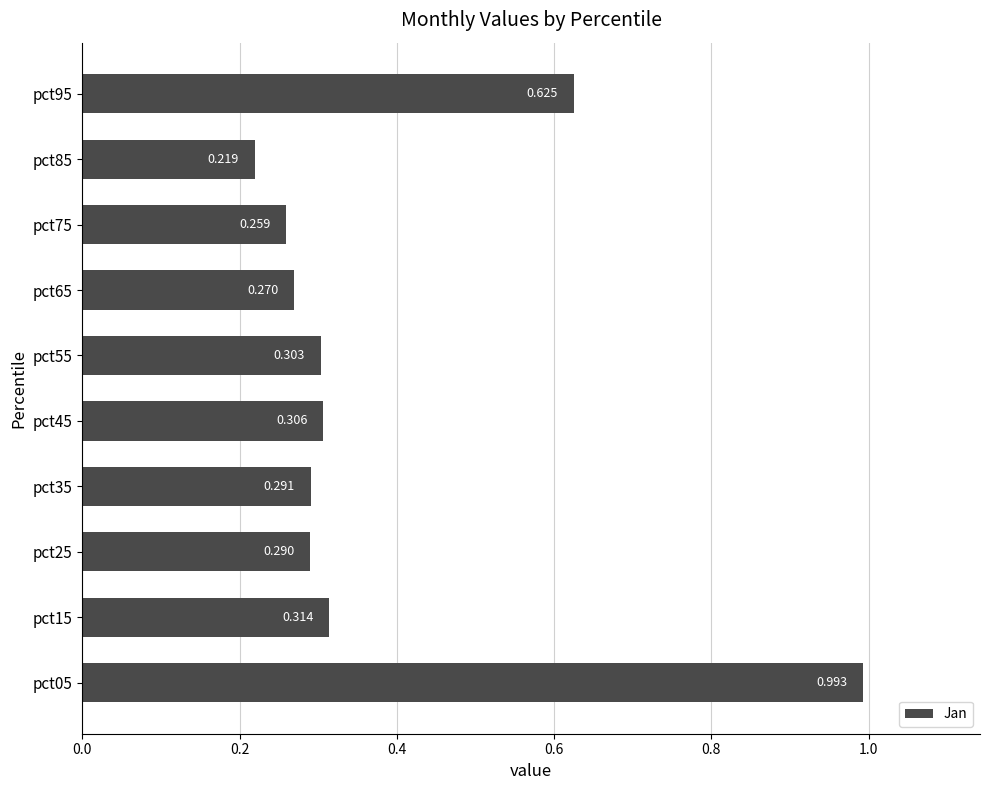

How many categories are shown in the chart?

10